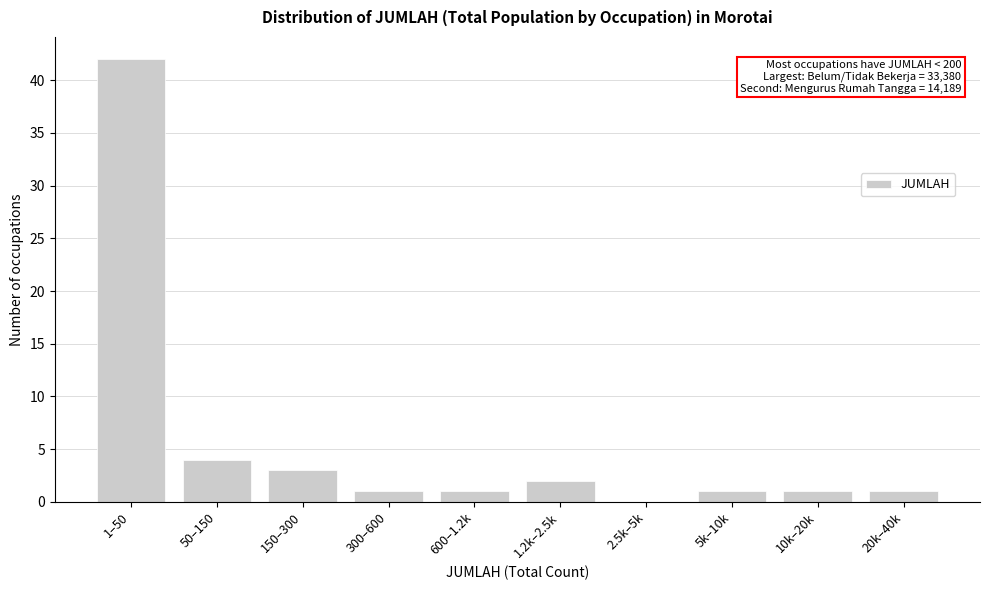

Reading right to left, what are all the values shown in this chart?

20k–40k=1	10k–20k=1	5k–10k=1	2.5k–5k=0	1.2k–2.5k=2	600–1.2k=1	300–600=1	150–300=3	50–150=4	1–50=42